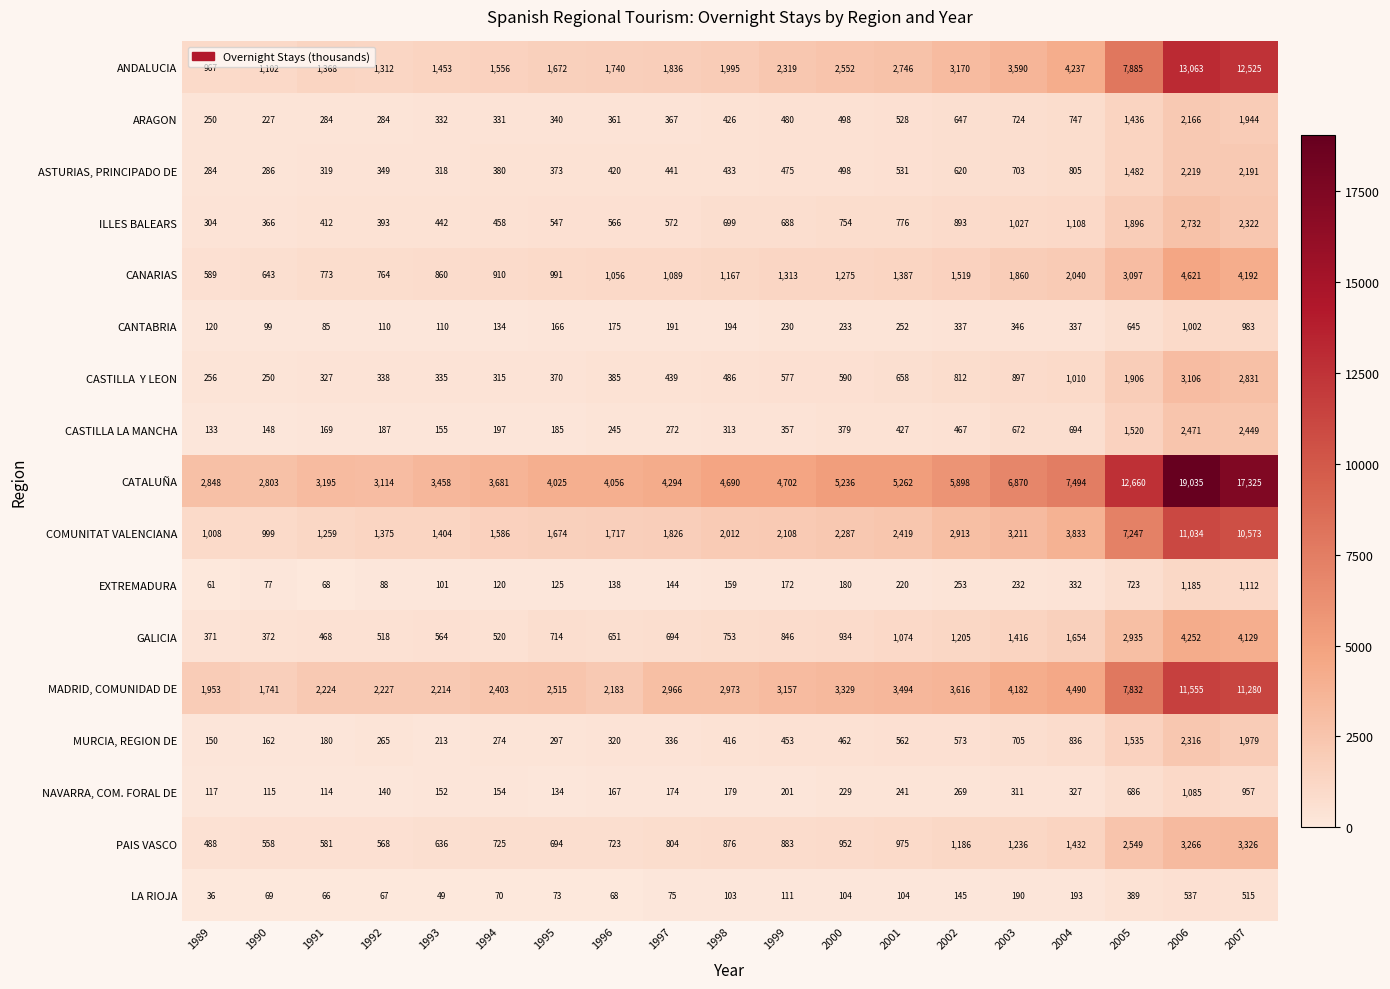

At which label is EXTREMADURA closest to 623?

2005